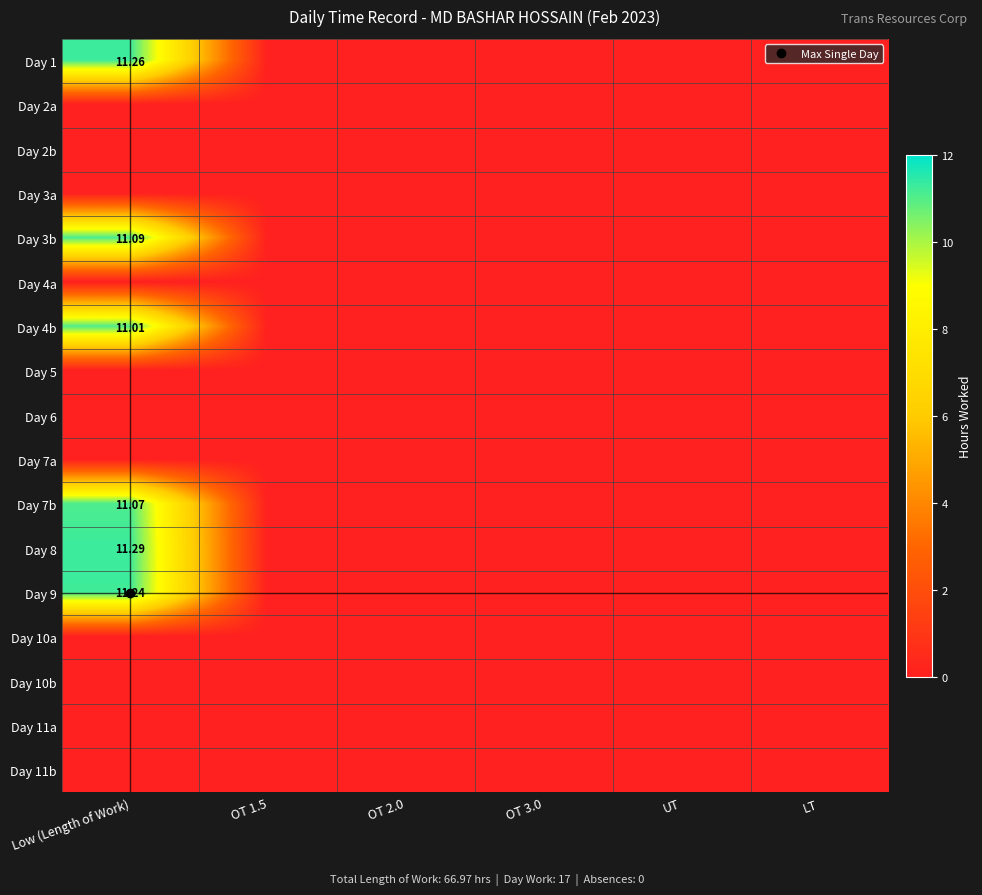

Rank the series by their maximum value, from highest to lowest.

Day 8, Day 1, Day 9, Day 3b, Day 7b, Day 4b, Day 2a, Day 2b, Day 3a, Day 4a, Day 5, Day 6, Day 7a, Day 10a, Day 10b, Day 11a, Day 11b